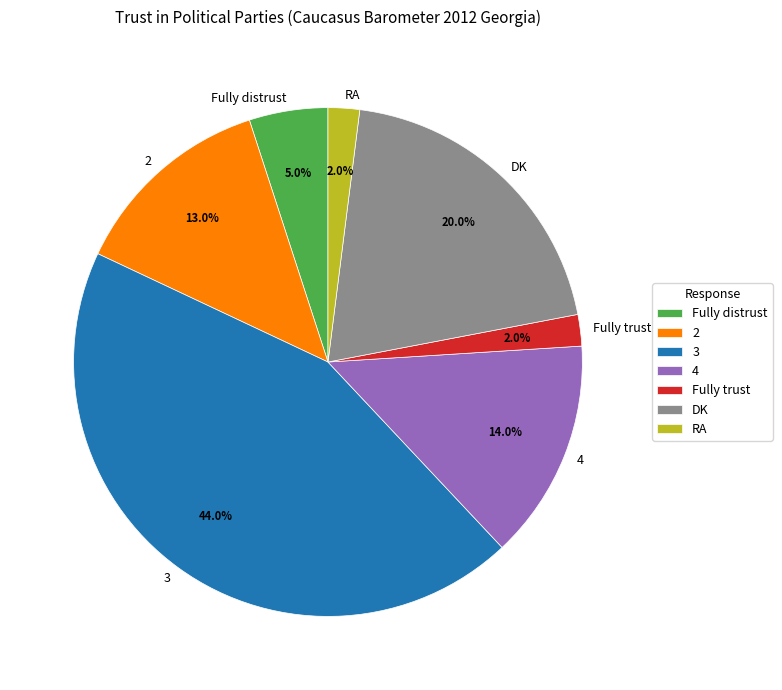

What is the total percentage of DK and 2?

33.0%